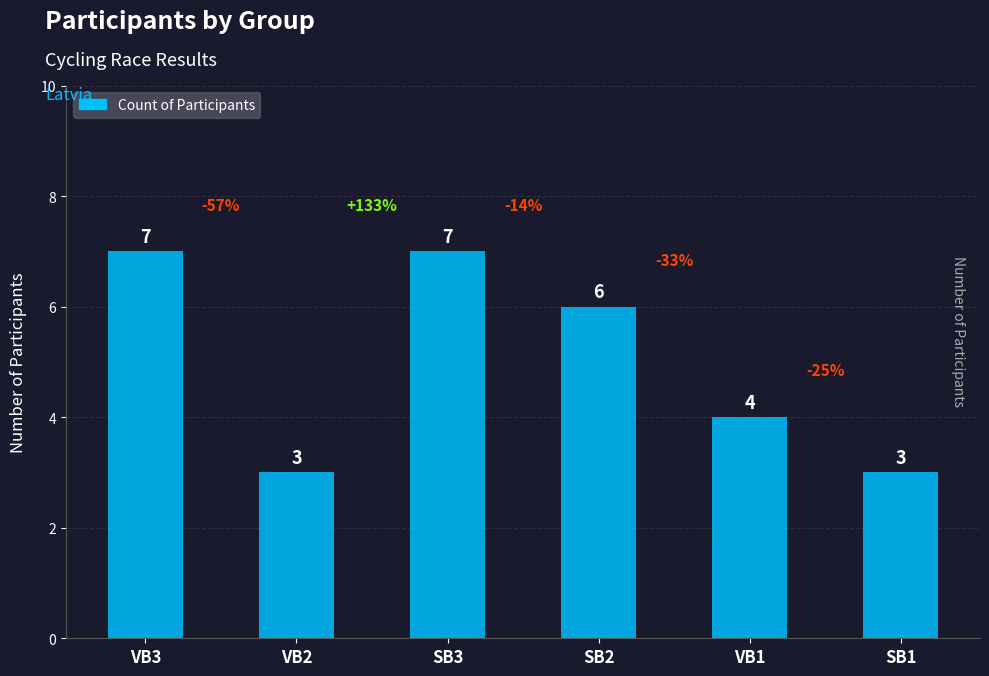

Between SB2 and VB2, which is larger?

SB2